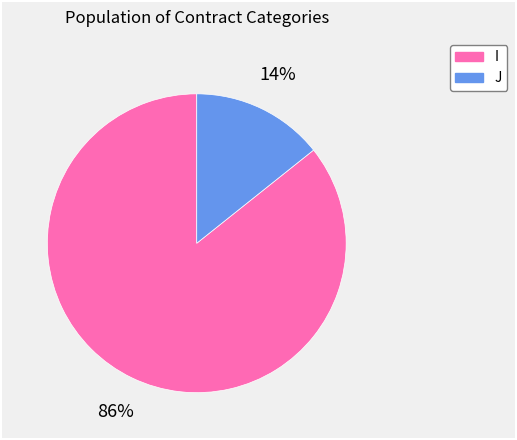

Which category accounts for the majority?

I